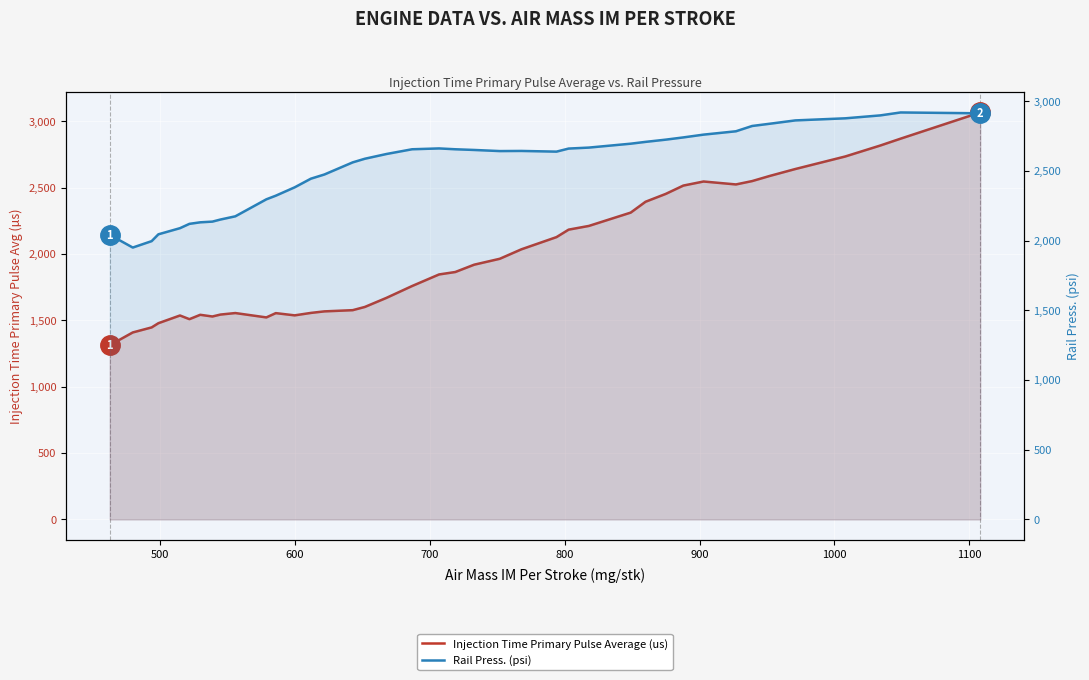

How many data points does each series have?

40